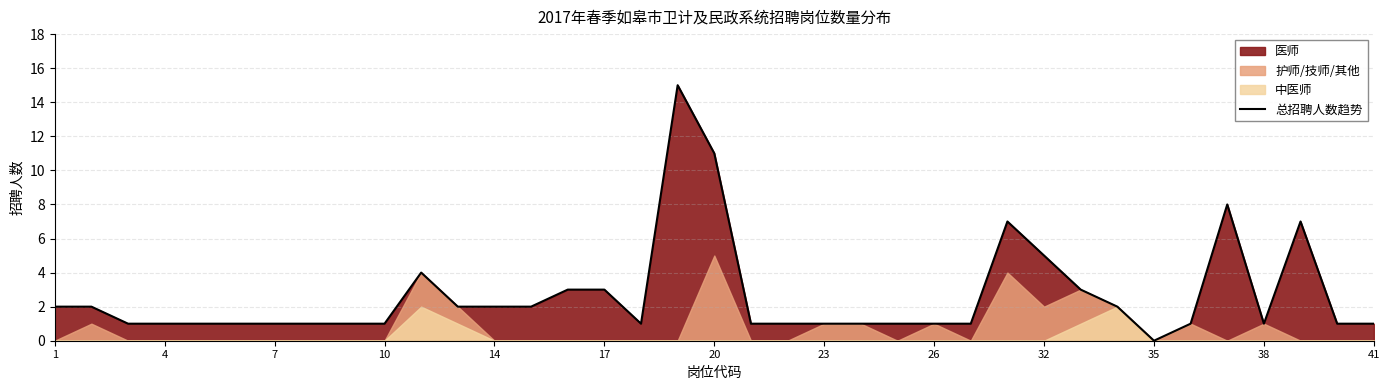

At which label does the data first exceed 1?

1